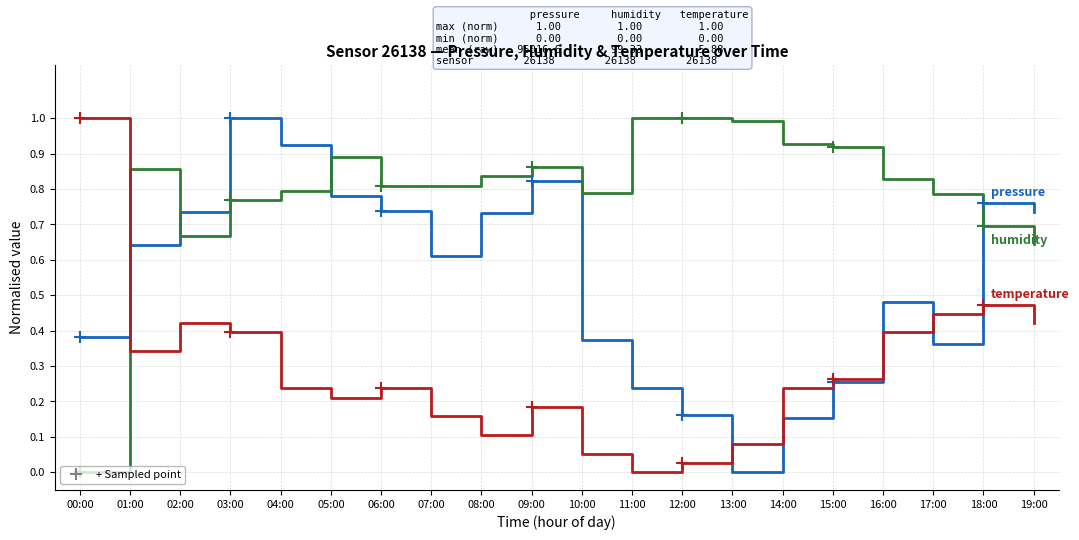

At which category is the sum across all series the highest?

03:00